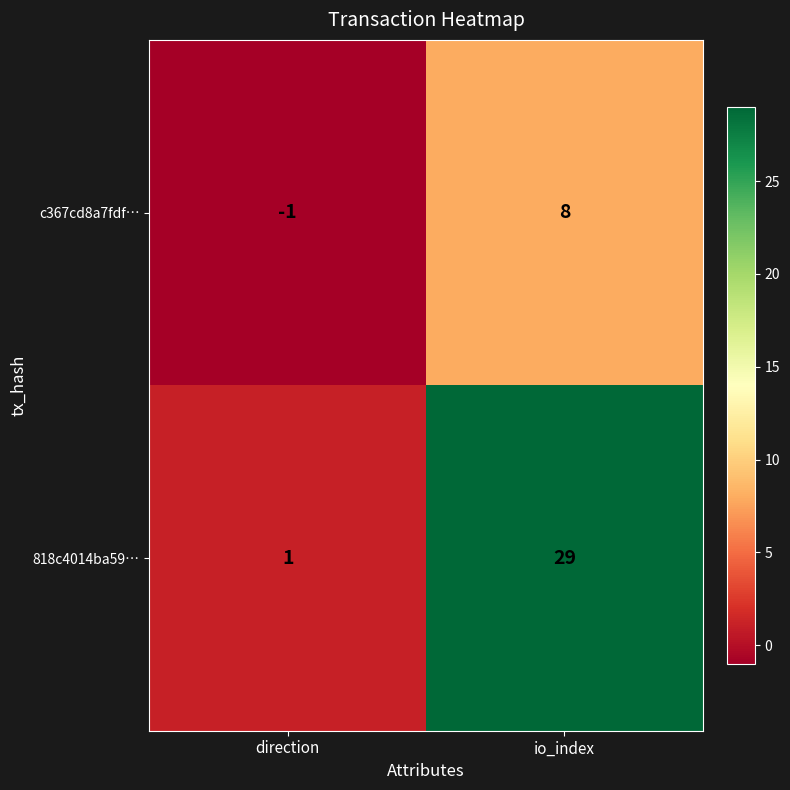

Which series has the largest total across all categories?

818c4014ba59…